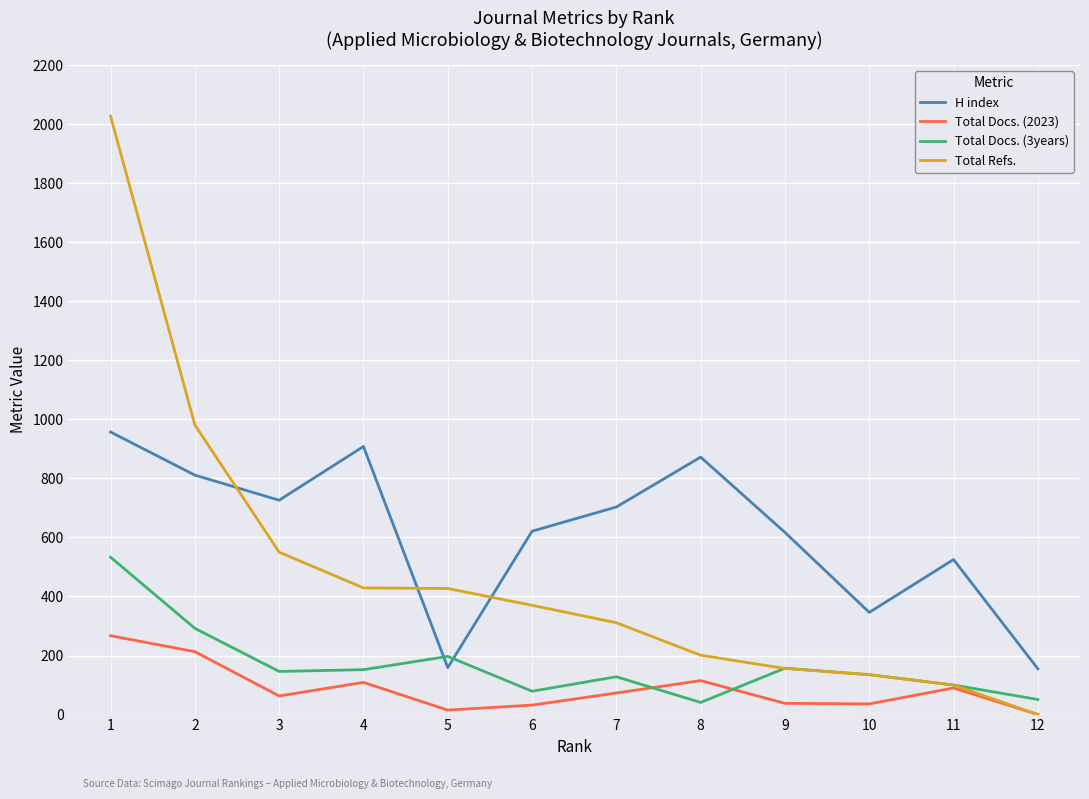

Which category has the highest value across all series?

1